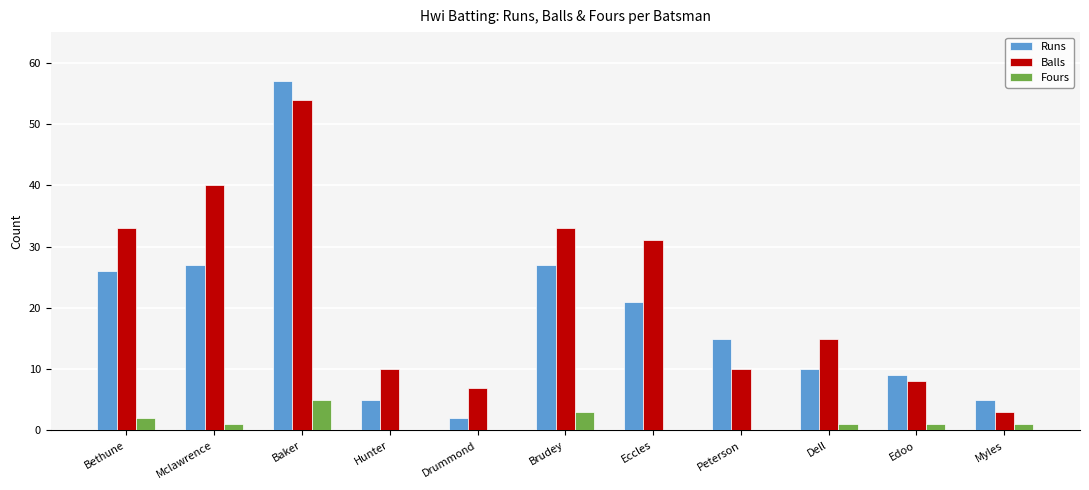

Are the bars horizontal?

No